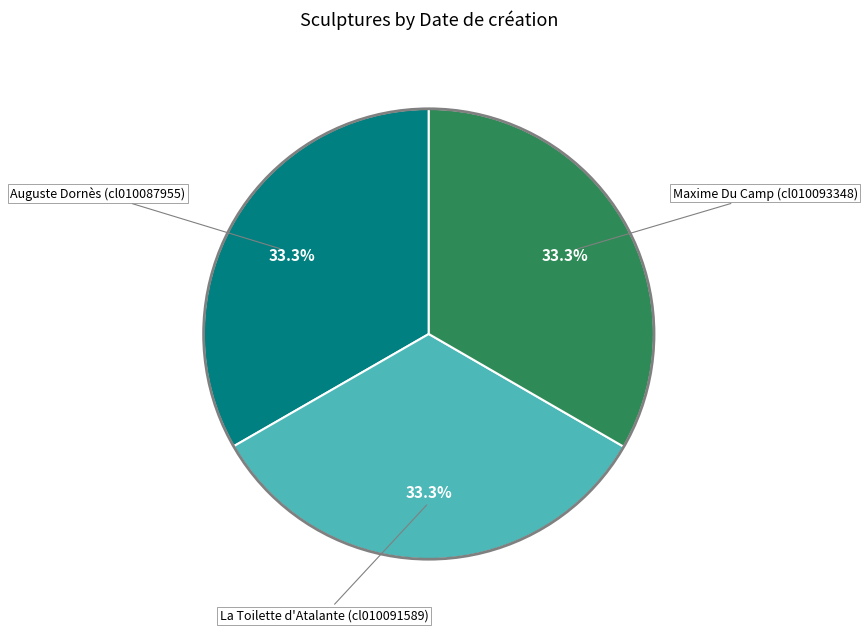

Count the number of slices in the pie.

3